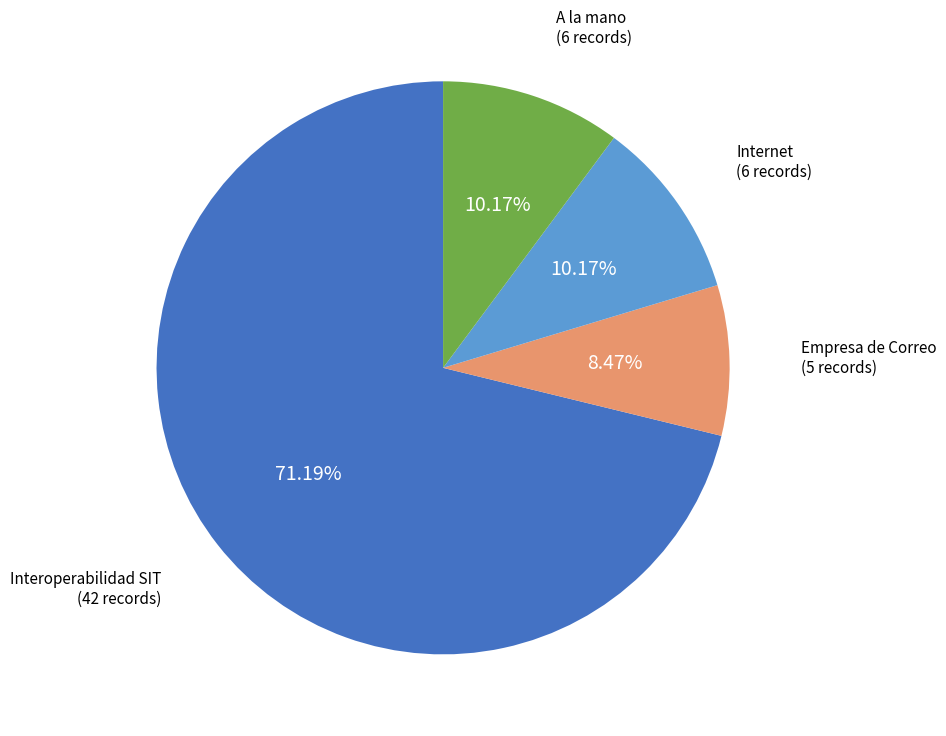

What is the largest slice in the pie chart?

Interoperabilidad SIT